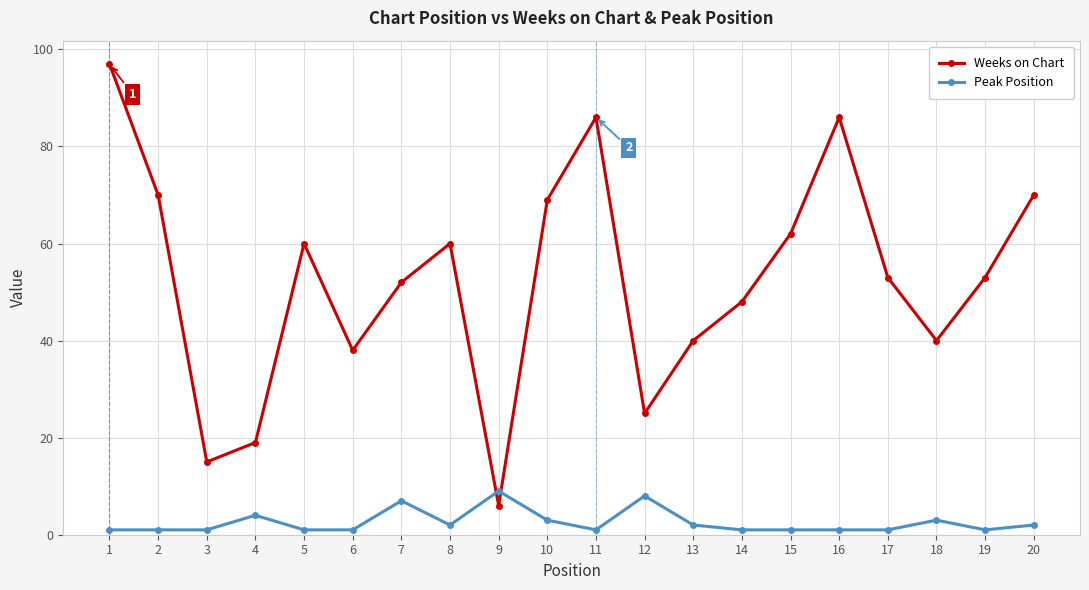

Where is the first local minimum for Weeks on Chart?

3